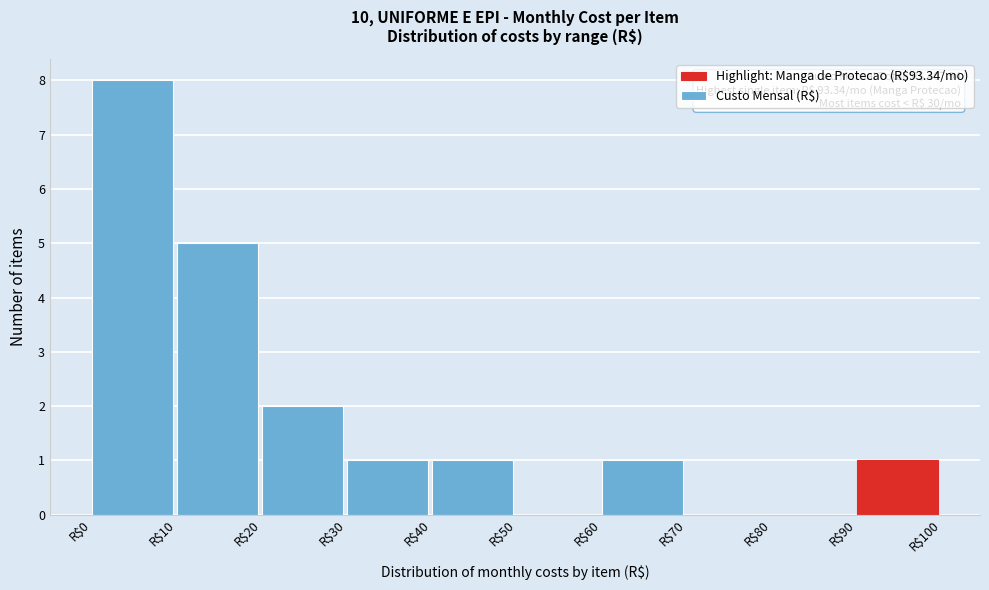

Over which range of the x-axis is the bar tallest?

0 to 10